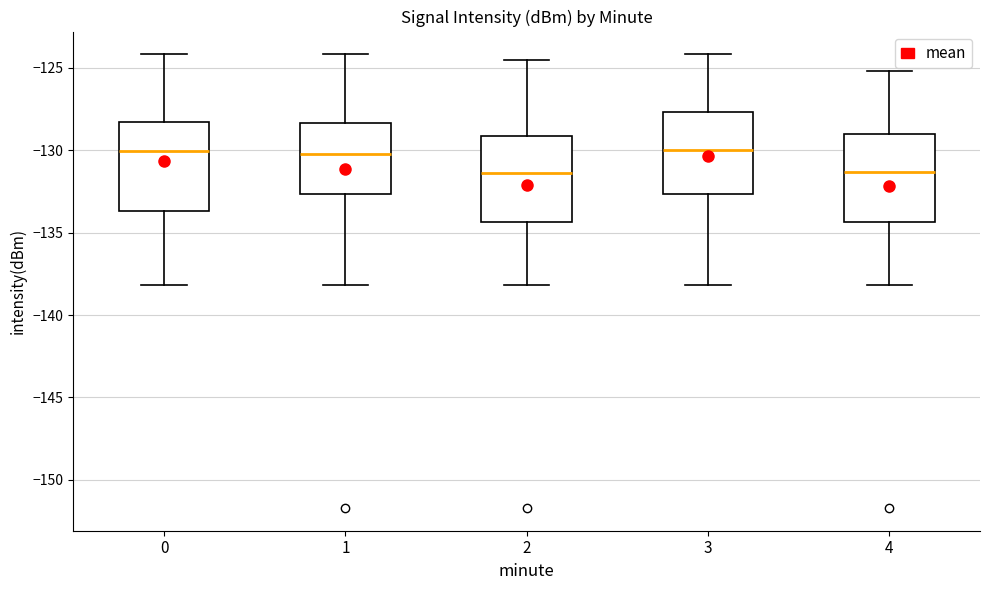

Where does the median line of the box at x = 1 sit on the y-axis? The values are not printed on the chart, so give them approximately, as read against the axis.

-130.0